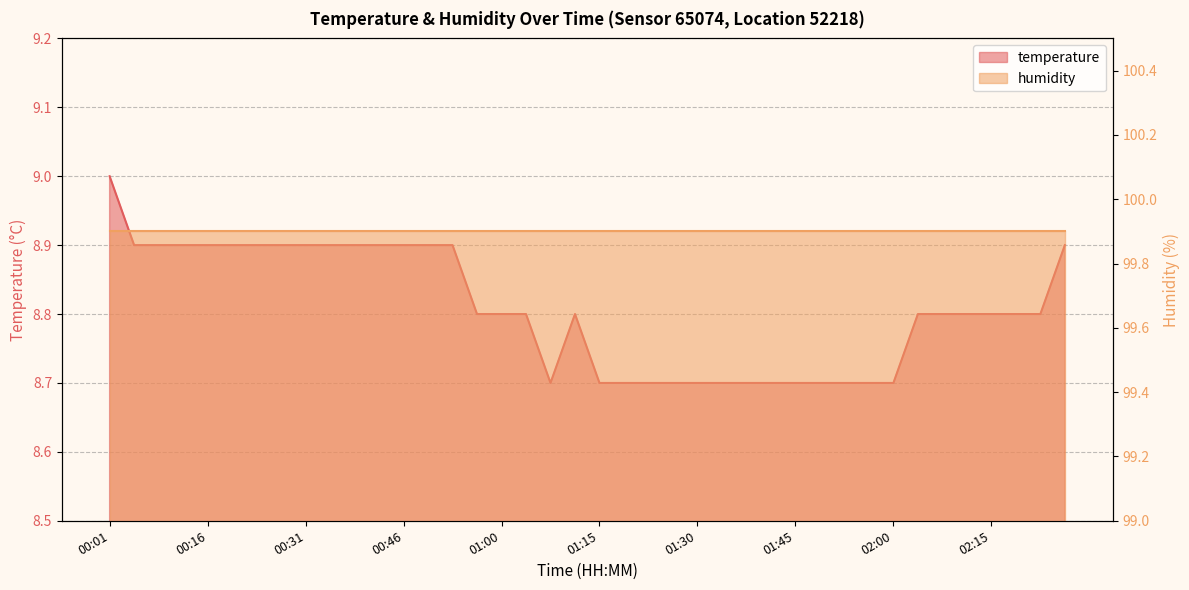

How many points are lower than both their immediate neighbors (excluding endpoints)?

1